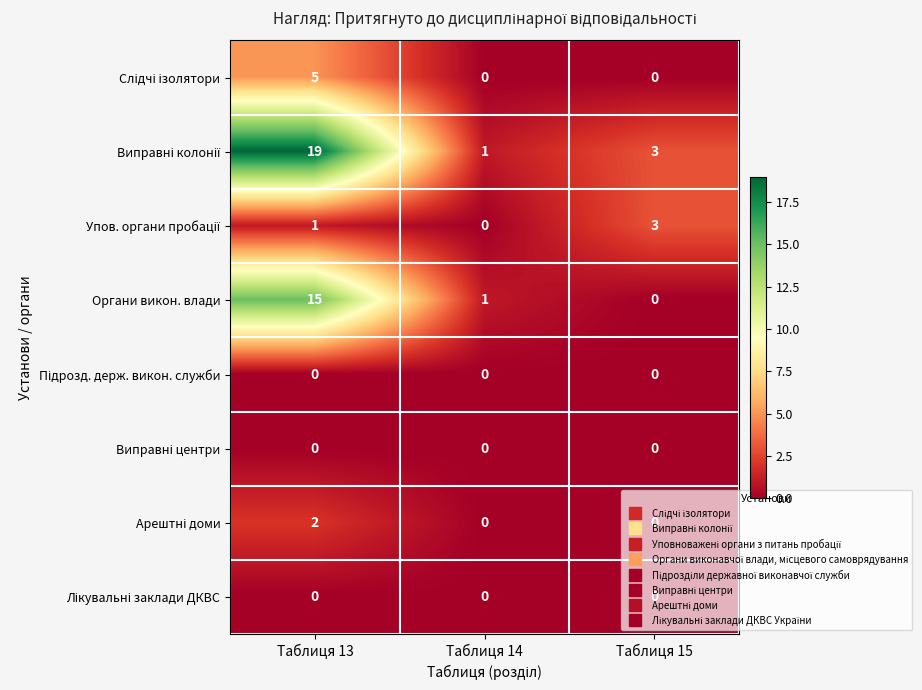

Where does the Органи викон. влади series first go above 1?

Таблиця 13